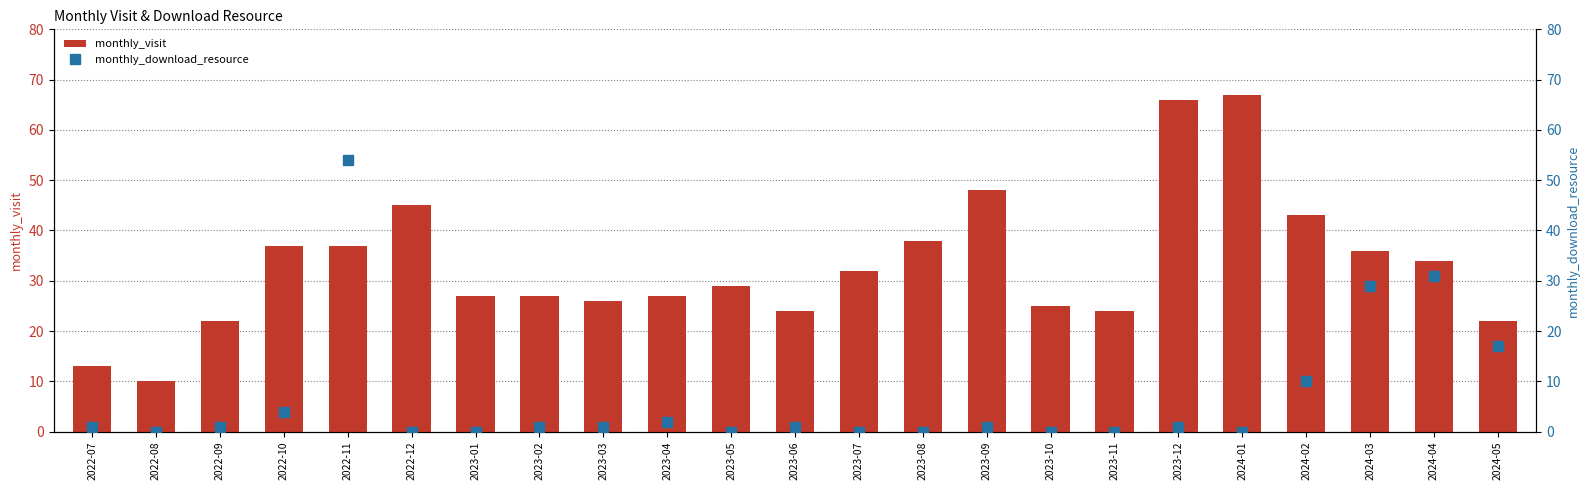

Which has a higher value, 2023-08 or 2022-12?

2022-12